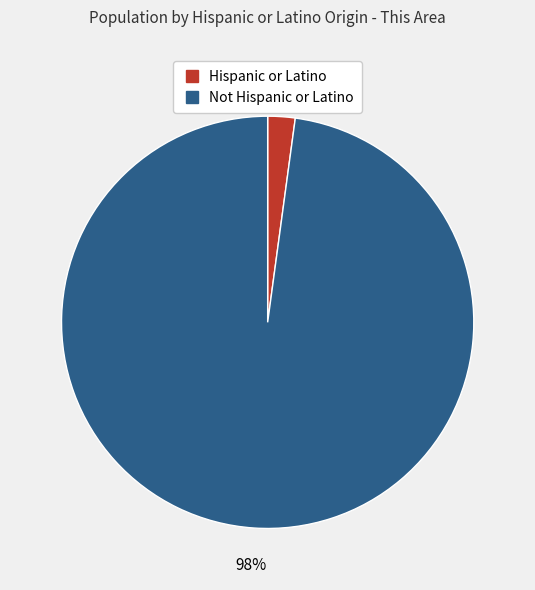

How many segments does this pie chart have?

2